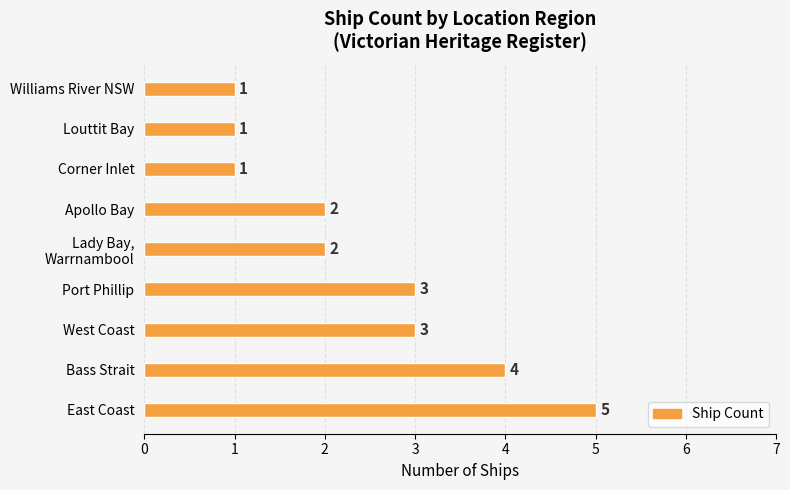

Count the values in the range 1 to 3.

7